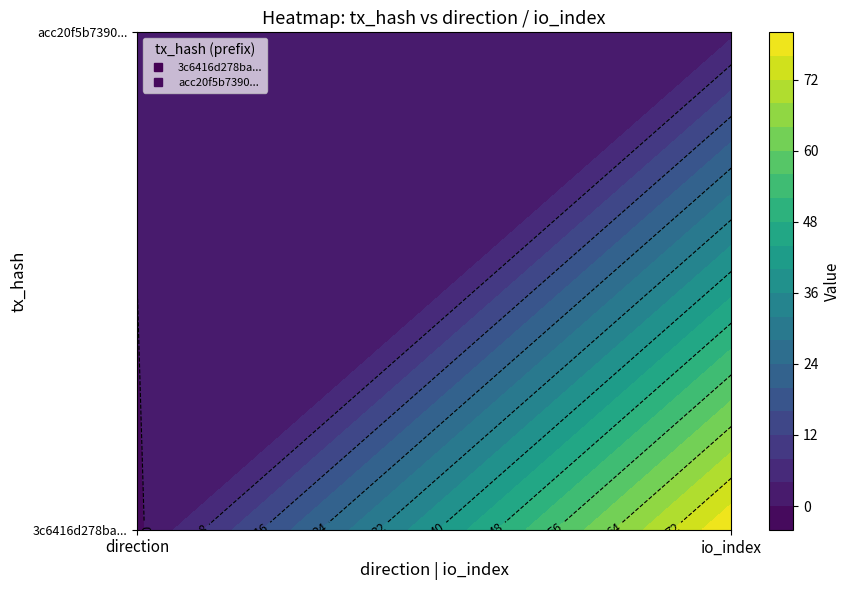

Which has a higher value, 1 or 0?

1